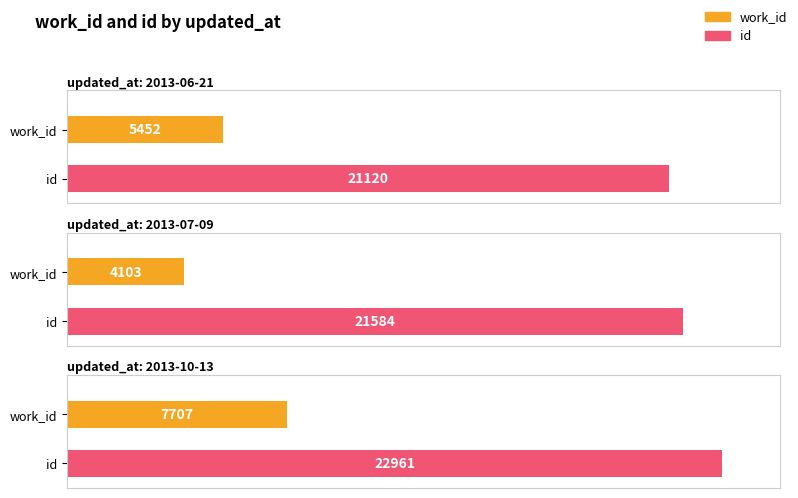

How many values in the work_id series are below 5452?

1